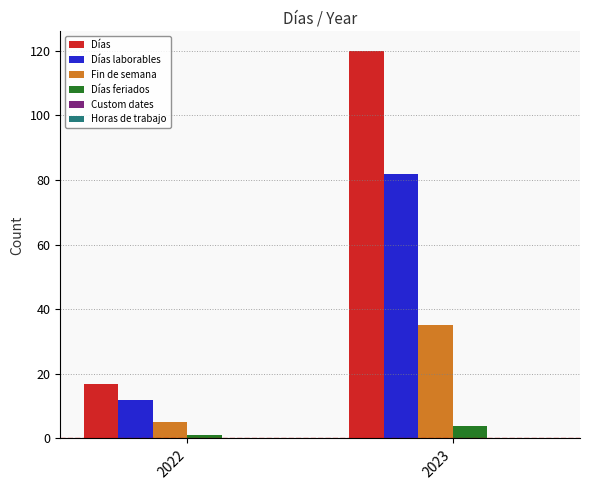

What is the highest value of the Días series?

120